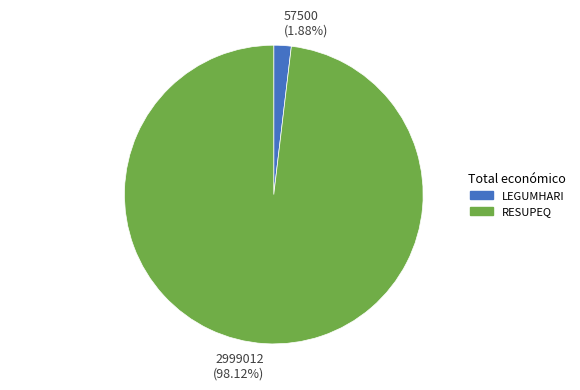

Which has a higher value, 57500 (1.88%) or 2999012 (98.12%)?

2999012 (98.12%)